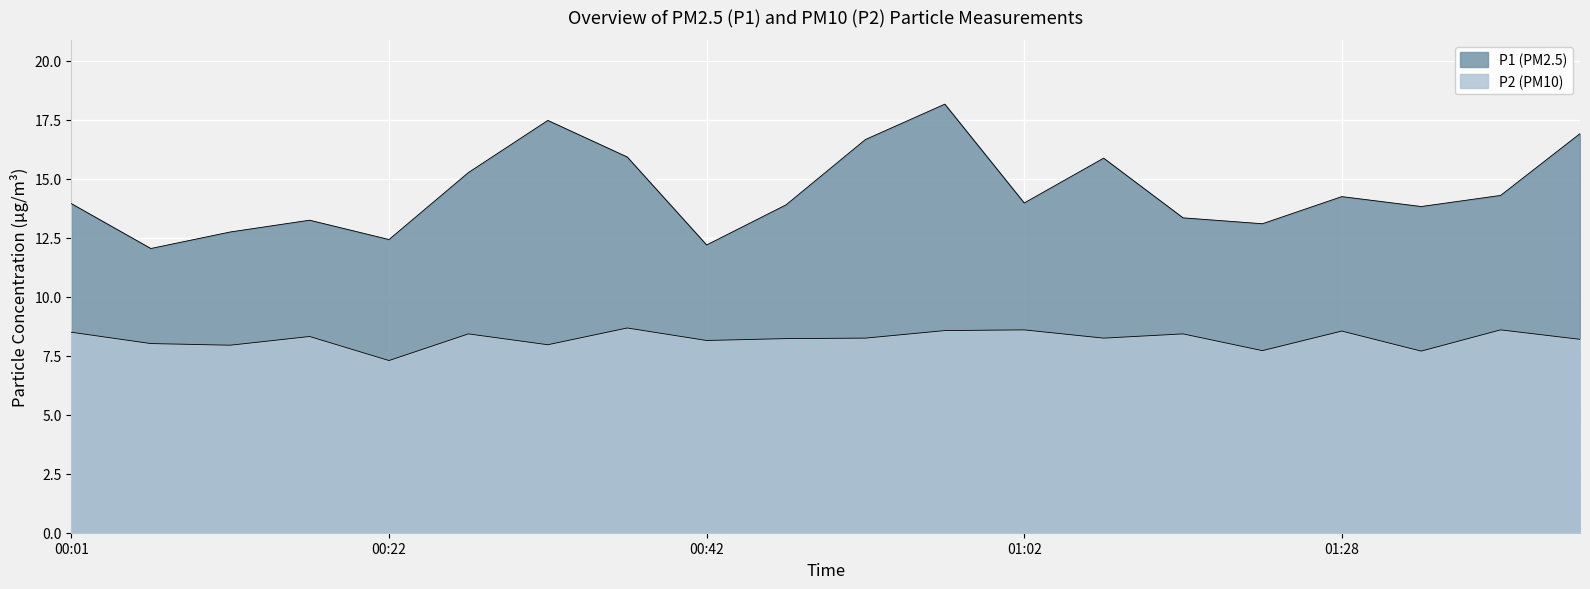

True or false: P1 and P2 intersect in this chart.

False